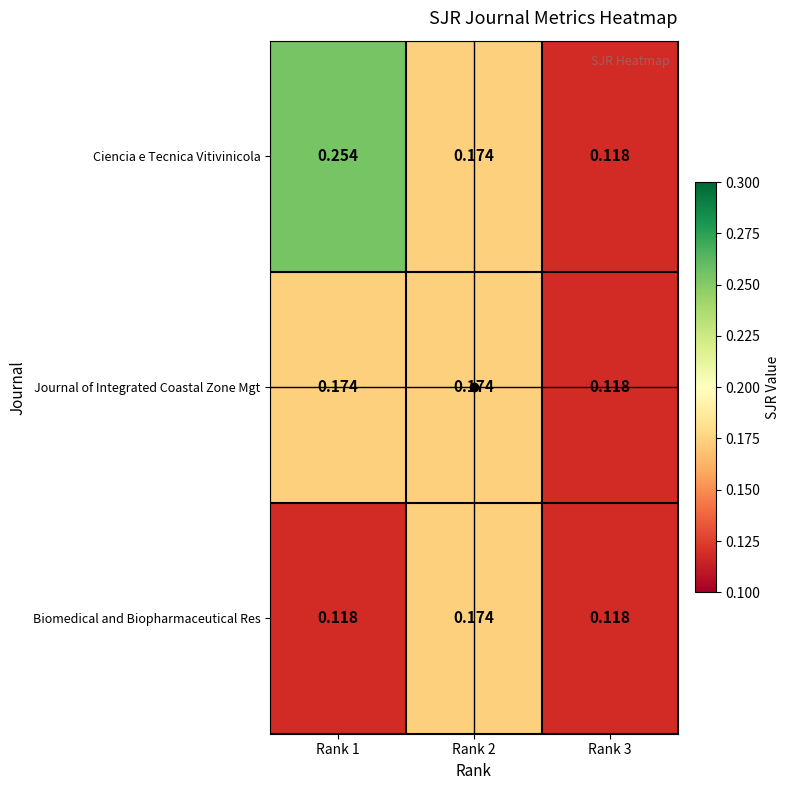

Rank the series by their average value, from highest to lowest.

Ciencia e Tecnica Vitivinicola, Journal of Integrated Coastal Zone Mgt, Biomedical and Biopharmaceutical Res